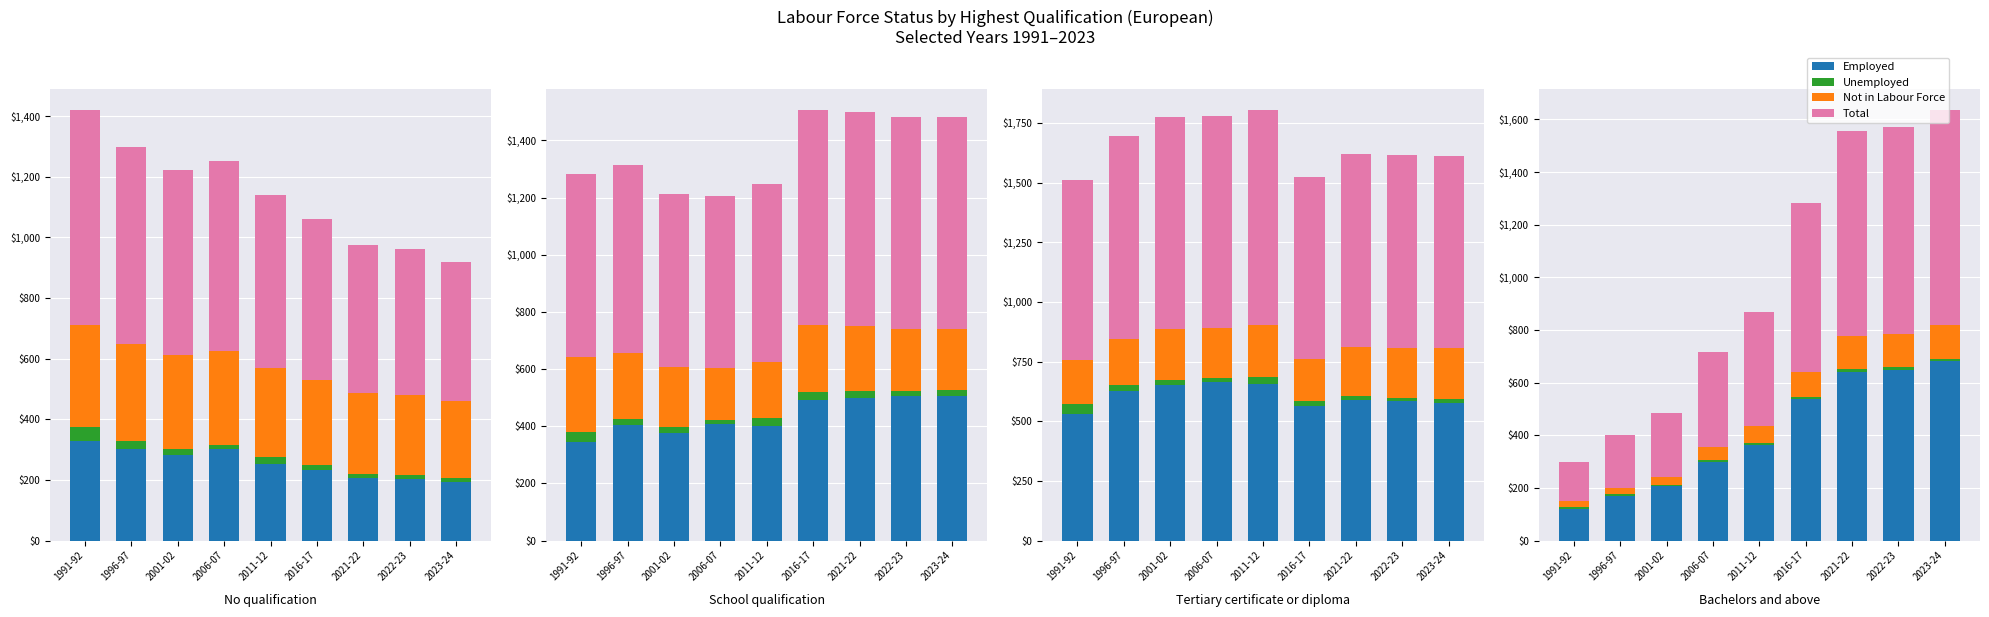

Where is Employed nearest to the value 400?

2011-12